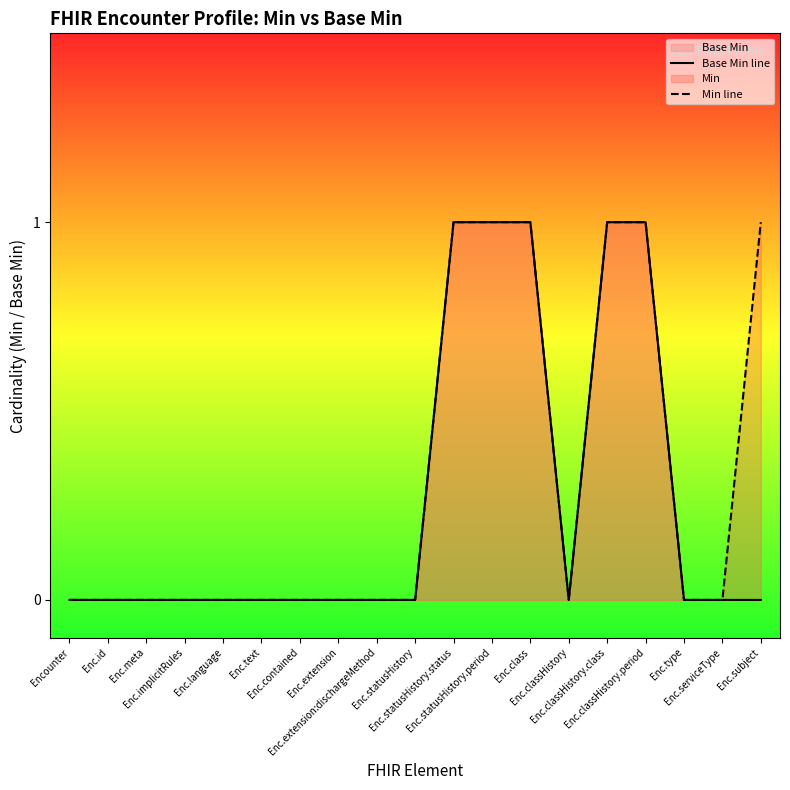

True or false: Base Min line and Min line cross at least once.

False